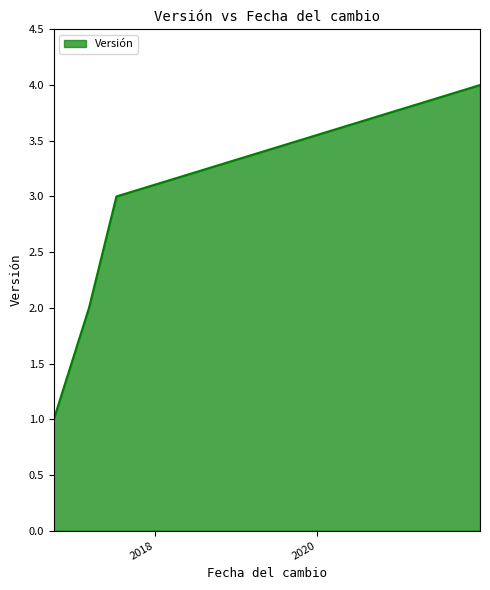

How many series are shown in this chart?

1